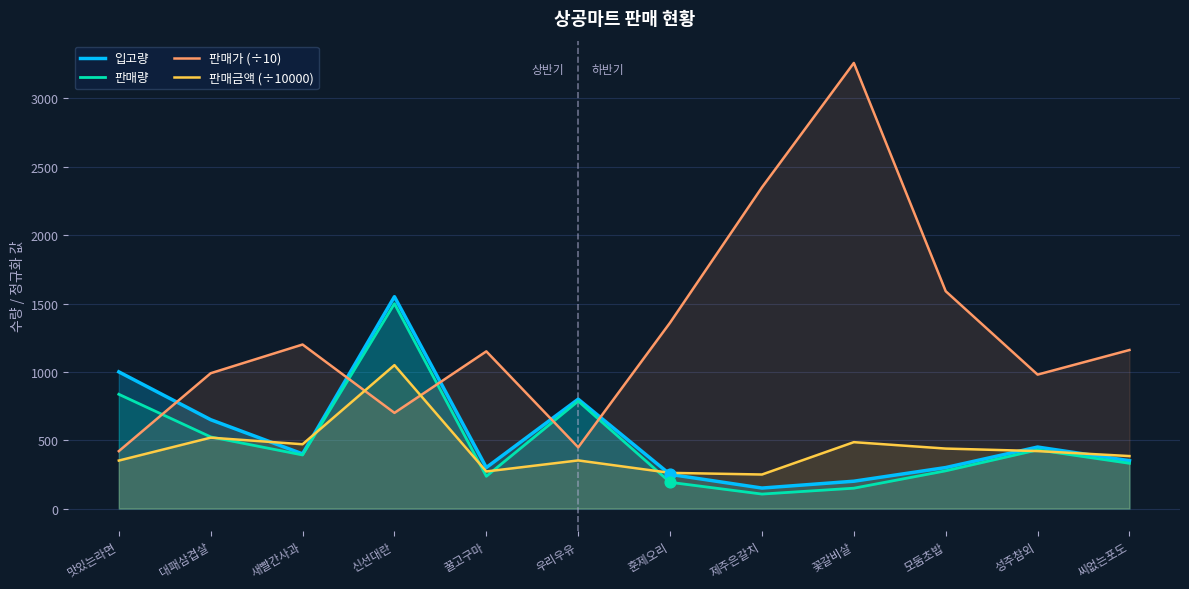

Is the value of 입고량 at 훈제오리 greater than the value of 판매금액 (÷10000) at 훈제오리?

No